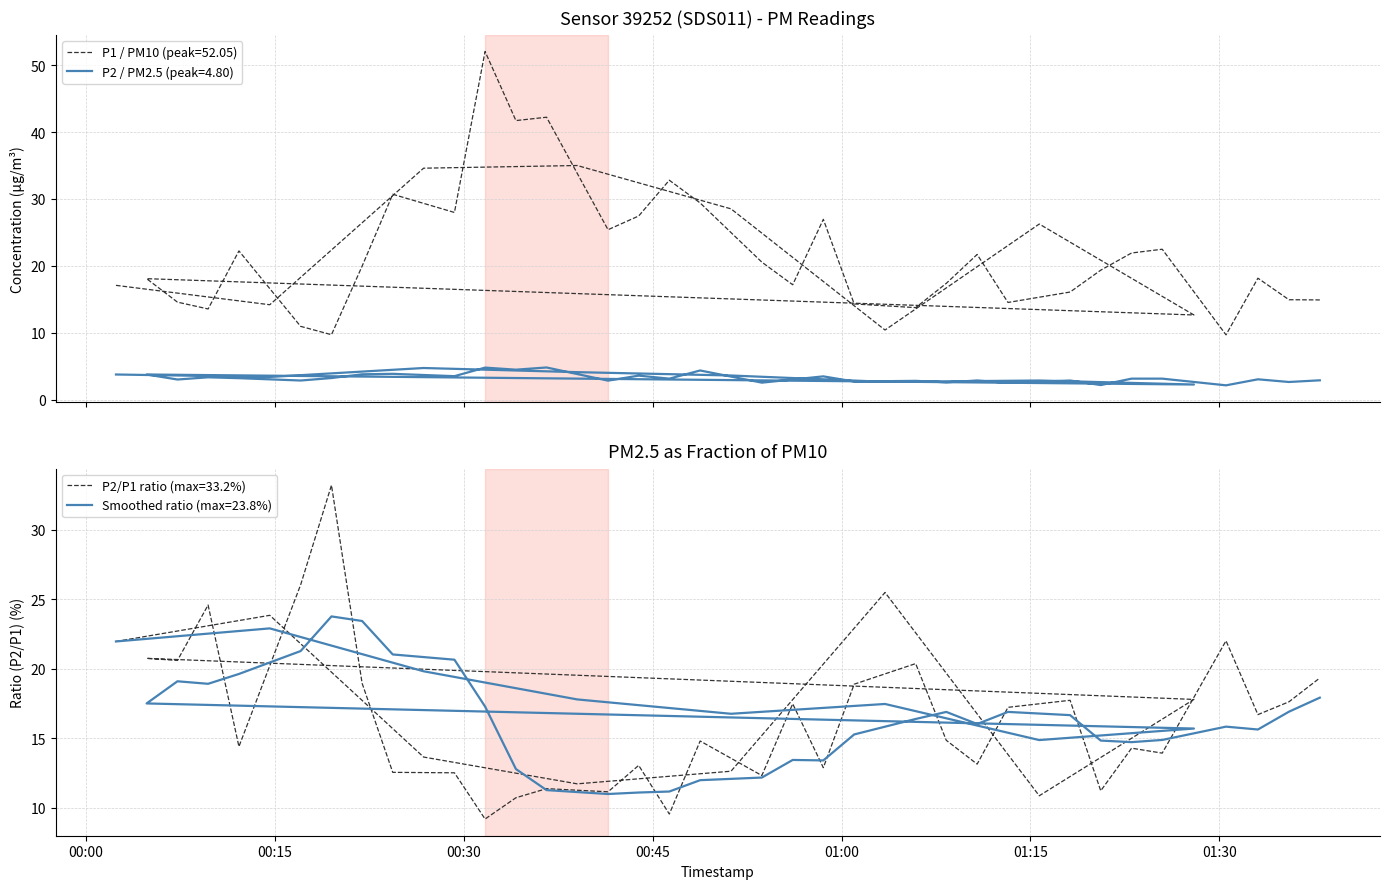

What is the label of the 30th point from the left?

2023-07-30T01:08:19